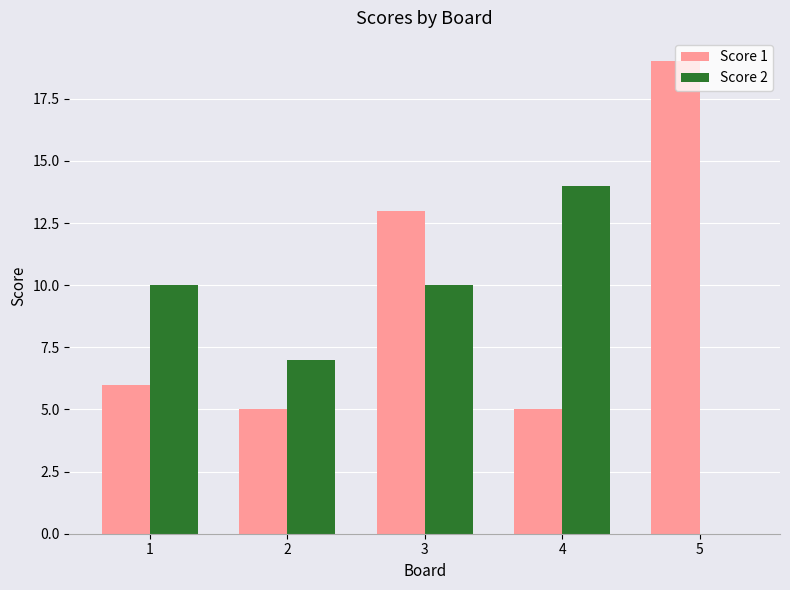

Which category has the highest value across all series?

5